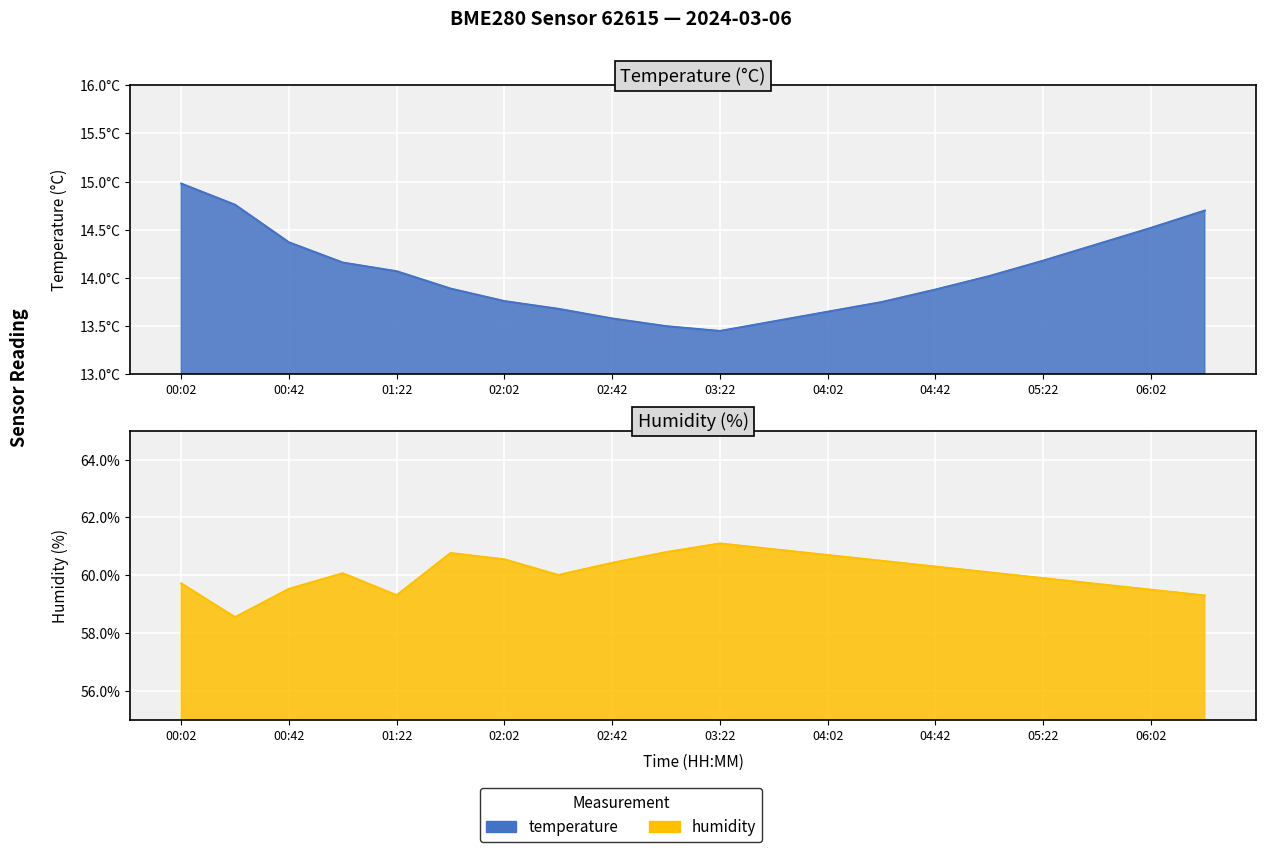

Reading left to right, transcribe all the data shown in this chart.

temperature: 00:02=15.0	00:22=14.8	00:42=14.4	01:02=14.2	01:22=14.1	01:42=13.9	02:02=13.8	02:22=13.7	02:42=13.6	03:02=13.5	03:22=13.4	03:42=13.6	04:02=13.7	04:22=13.8	04:42=13.9	05:02=14.0	05:22=14.2	05:42=14.3	06:02=14.5	06:22=14.7
humidity: 00:02=59.7	00:22=58.5	00:42=59.5	01:02=60.1	01:22=59.3	01:42=60.8	02:02=60.5	02:22=60.0	02:42=60.4	03:02=60.8	03:22=61.1	03:42=60.9	04:02=60.7	04:22=60.5	04:42=60.3	05:02=60.1	05:22=59.9	05:42=59.7	06:02=59.5	06:22=59.3